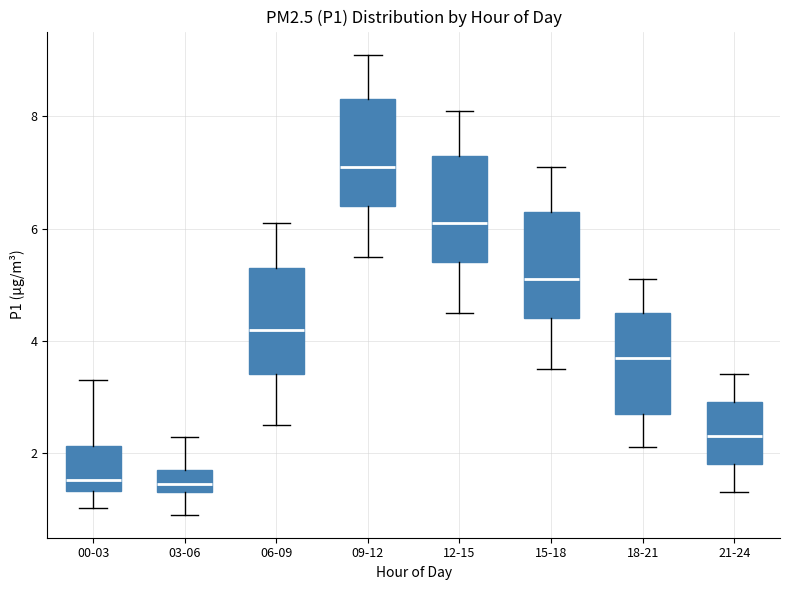

Reading left to right, transcribe this box plot: for each box, give where its median line is, the range the box spans, and where its two whiskers end, as read against the y-axis. The values are not printed on the chart, so give them approximately, as read against the axis.

00-03: median 1.6, box 1.4 to 2.2, whiskers 1.0 to 3.4
03-06: median 1.4 (inside the box), box 1.4 to 1.8, whiskers 1.0 to 2.2
06-09: median 4.2, box 3.4 to 5.4, whiskers 2.6 to 6.2
09-12: median 7.2, box 6.4 to 8.4, whiskers 5.6 to 9.2
12-15: median 6.2, box 5.4 to 7.4, whiskers 4.6 to 8.2
15-18: median 5.2, box 4.4 to 6.4, whiskers 3.6 to 7.2
18-21: median 3.8, box 2.8 to 4.6, whiskers 2.2 to 5.2
21-24: median 2.4, box 1.8 to 3.0, whiskers 1.4 to 3.4